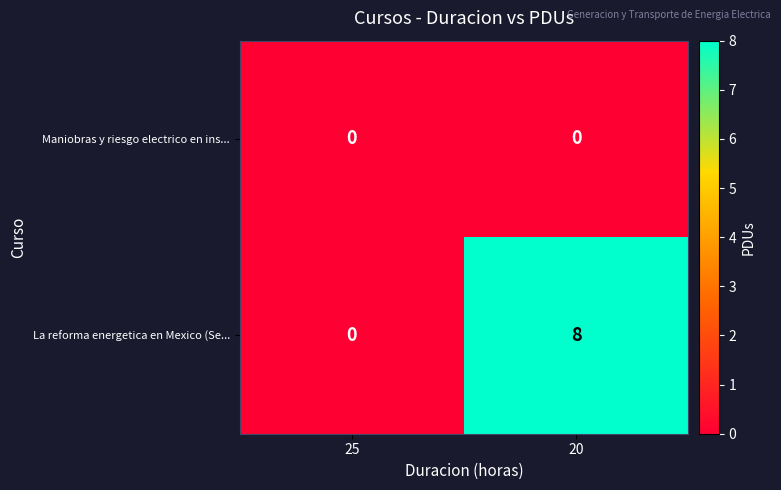

How many data points does each series have?

2